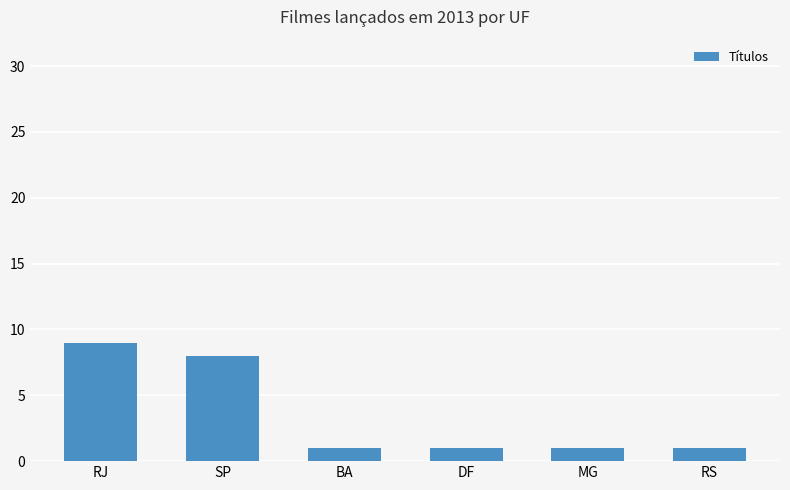

Reading left to right, list all the values displayed in this chart.

RJ=9	SP=8	BA=1	DF=1	MG=1	RS=1